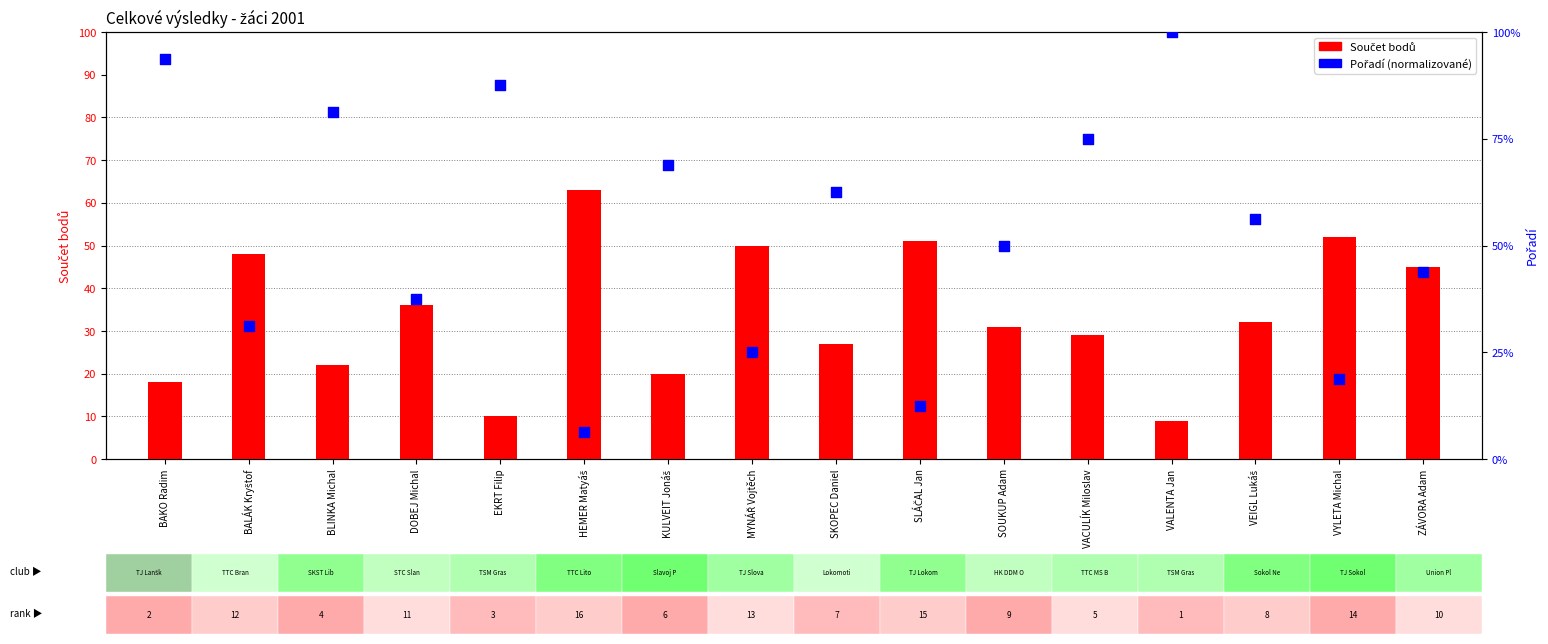

At how many categories does at least one series exceed 57?

8